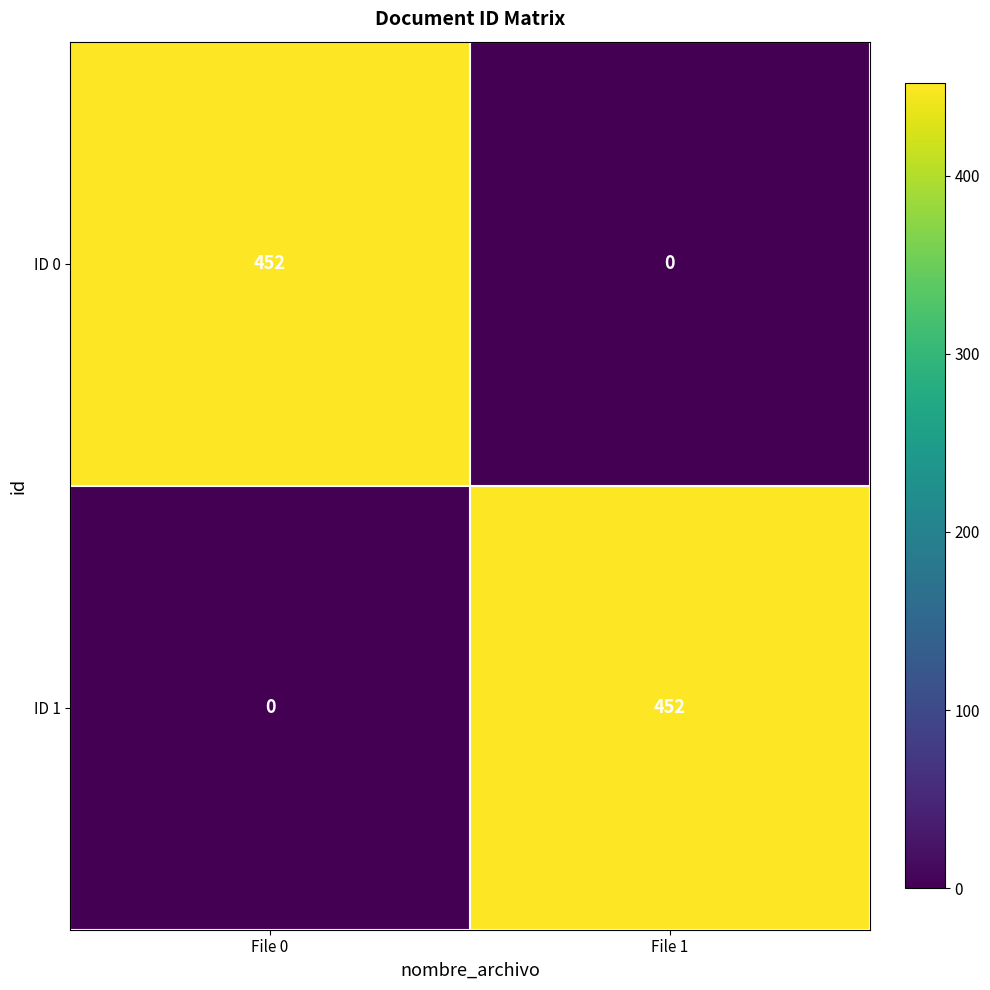

The value of ID 0 at File 1 is 254. True or false?

False